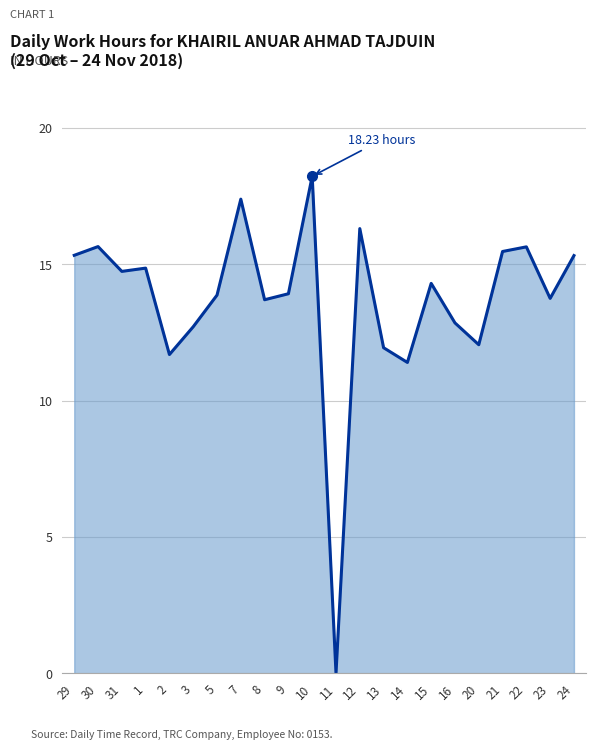

True or false: the data shows 13.9 at 9.

True